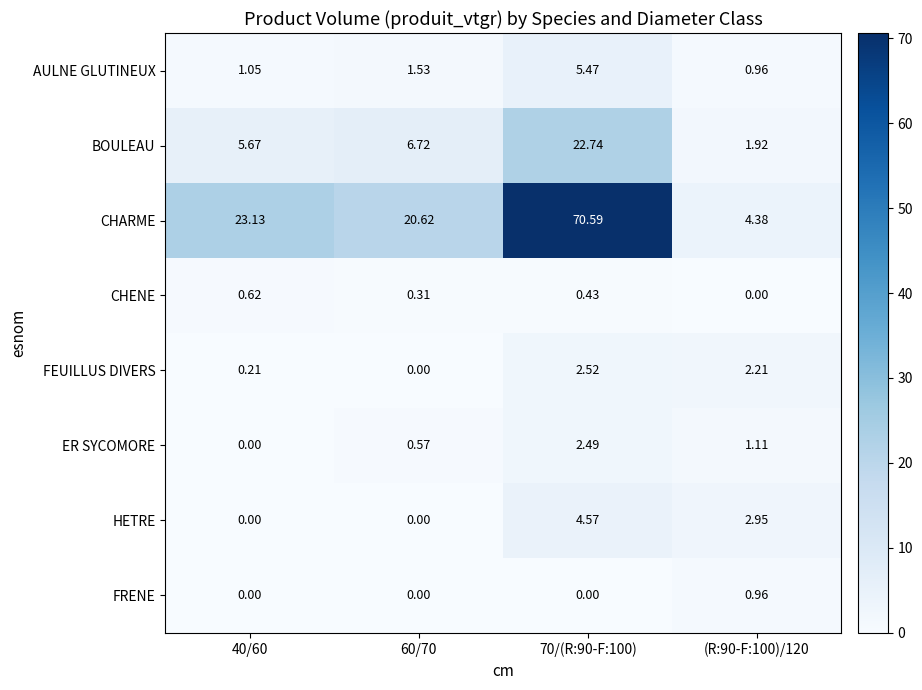

Rank the series by their maximum value, from lowest to highest.

CHENE, FRENE, ER SYCOMORE, FEUILLUS DIVERS, HETRE, AULNE GLUTINEUX, BOULEAU, CHARME